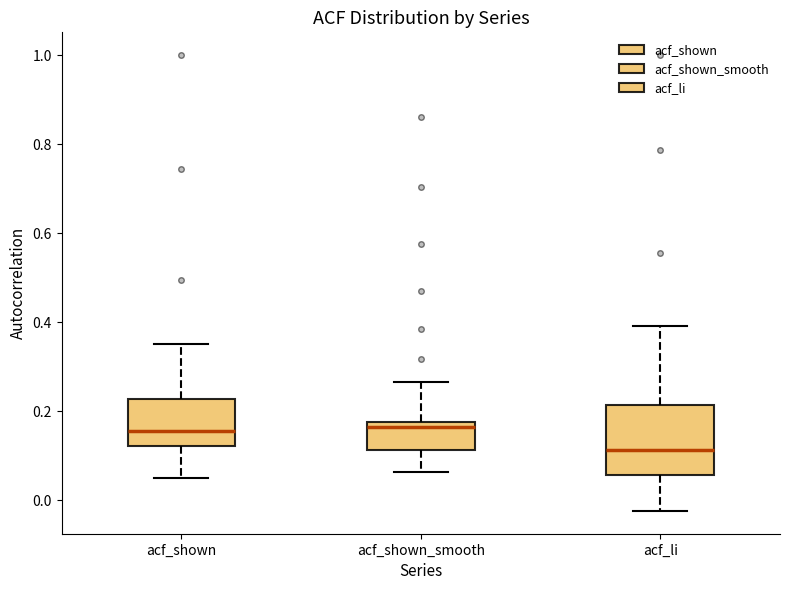

Comparing the boxes themselves (not the whiskers), which one is the tallest?

acf_li